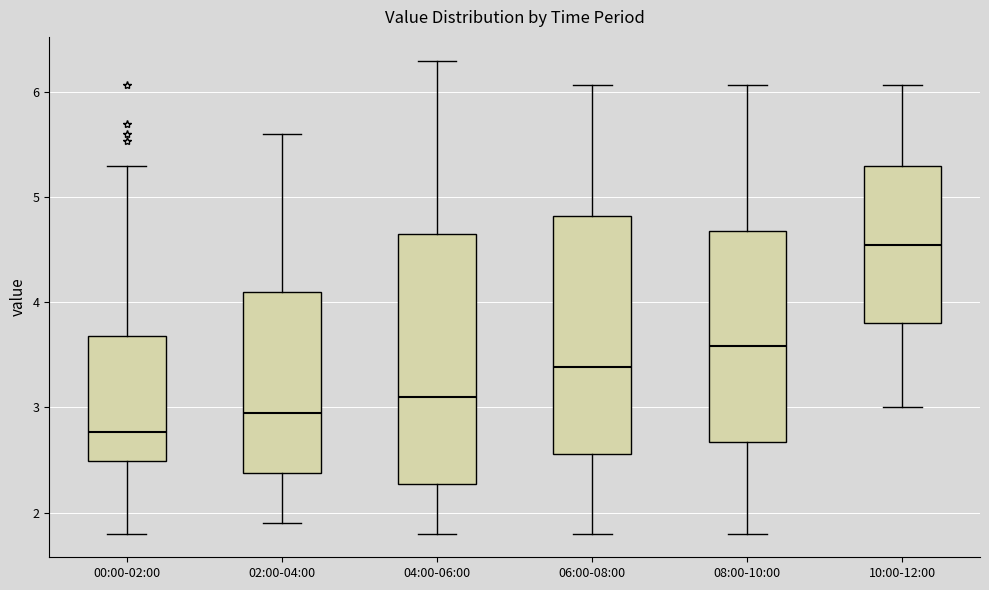

Where is the upper edge of the box for 10:00-12:00 on the y-axis? The values are not printed on the chart, so give them approximately, as read against the axis.

5.3